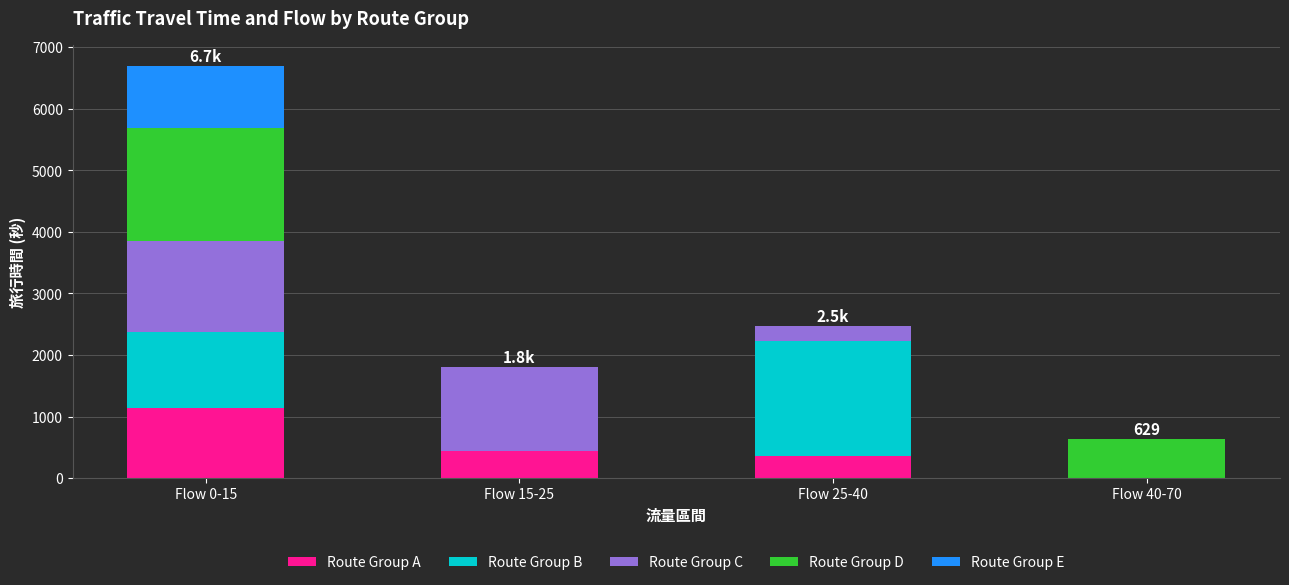

What is the maximum value for Route Group A?

1136